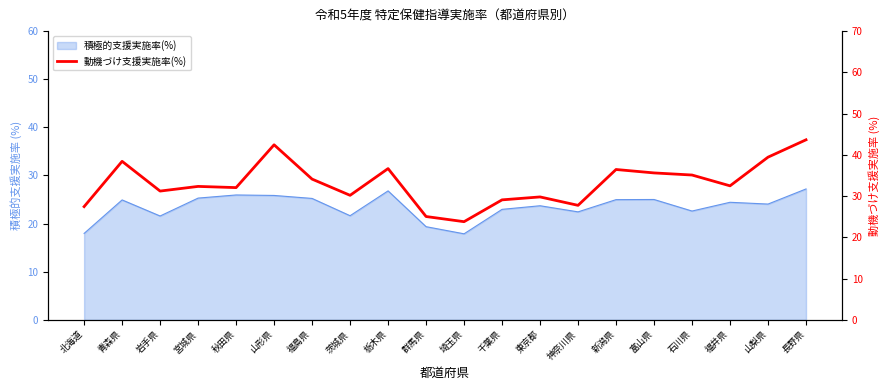

Is it true that the value at 千葉県 is 14.3?

False